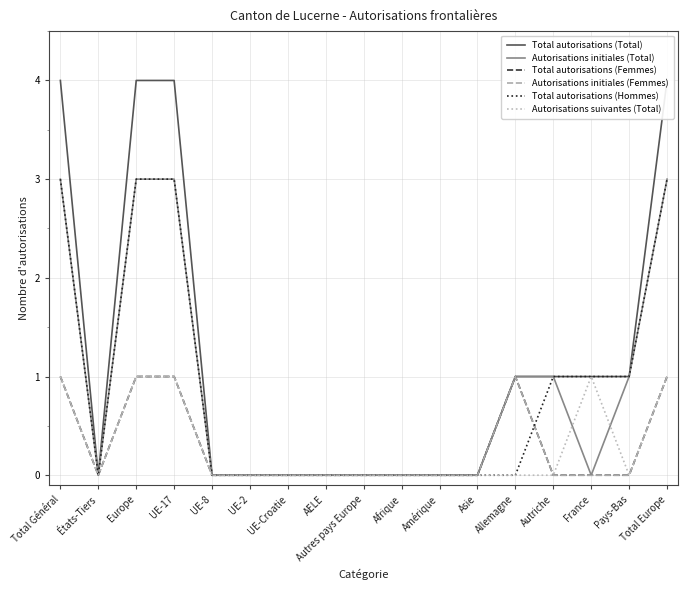

Which series changed the most between États-Tiers and Autriche?

Total autorisations (Total)